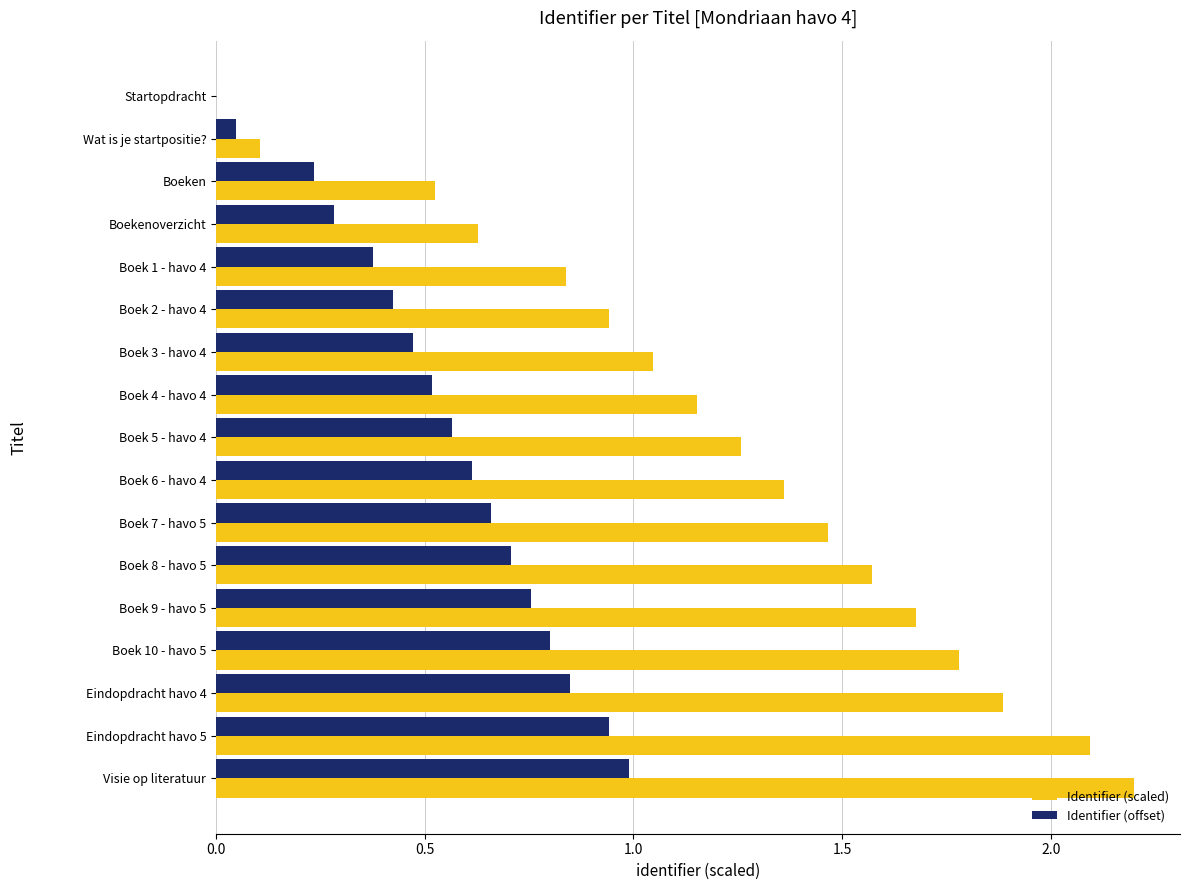

Is it true that Identifier (offset) equals 0.4 at Boek 2 - havo 4?

True